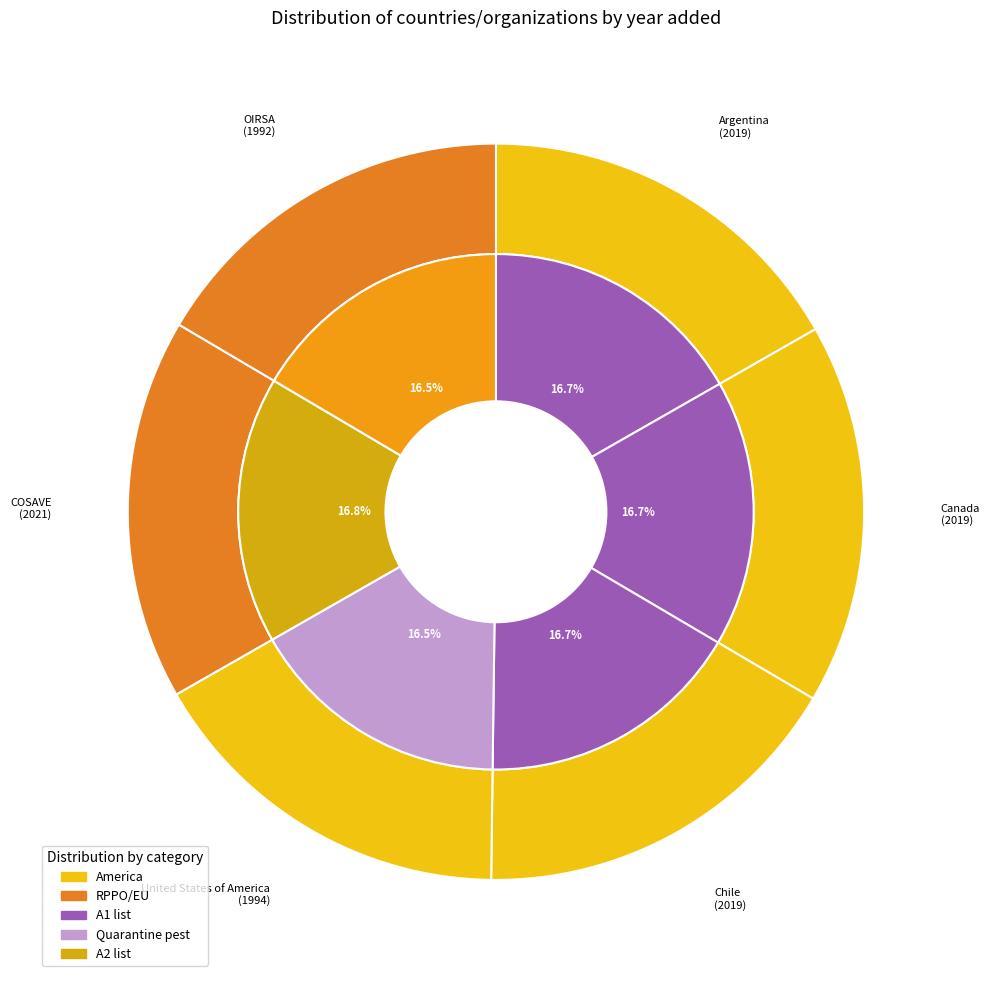

To the nearest percent, what is the combined percentage of Argentina and Chile?

33%